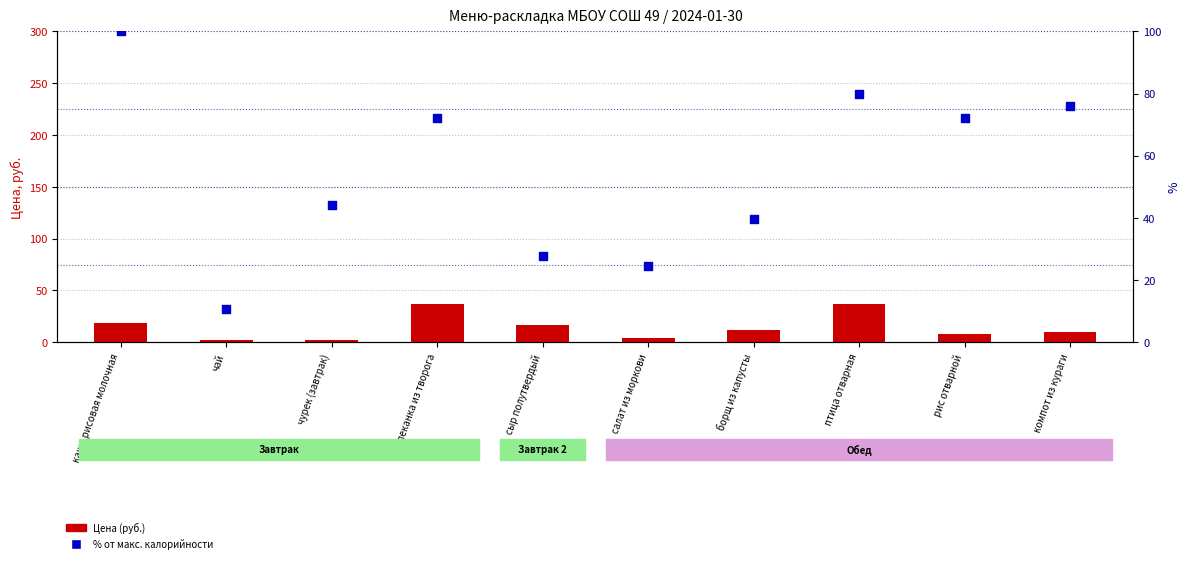

Is the value of % от макс. калорийности at чай greater than the value of Цена (руб.) at борщ из капусты?

No